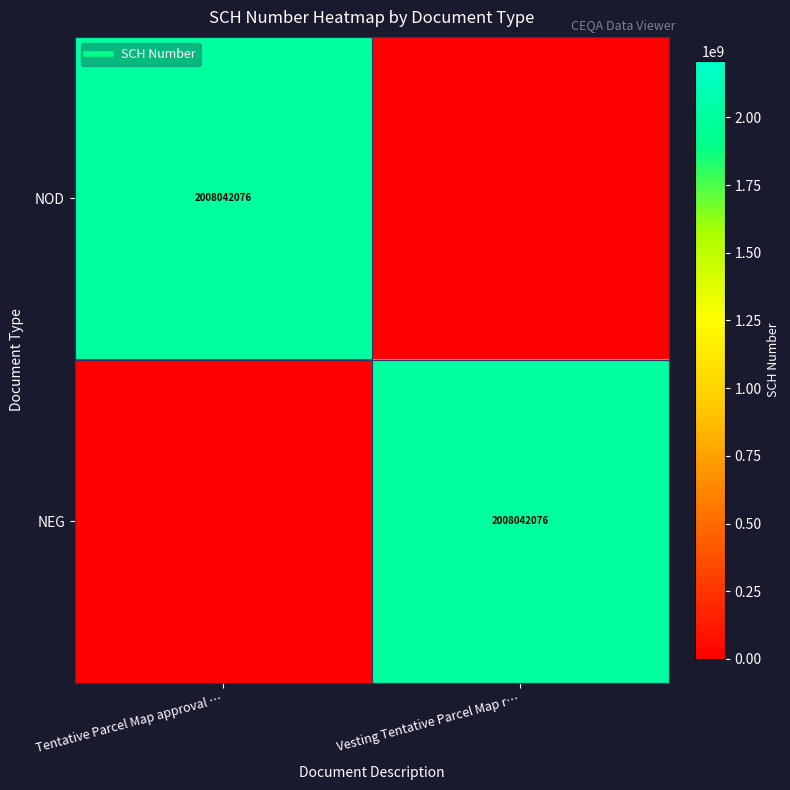

What is the average value of the NOD series?

1004021038